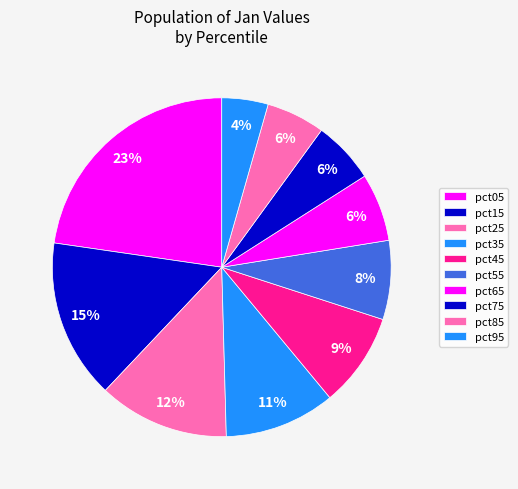

Does pct25 account for over 50% of the chart?

No